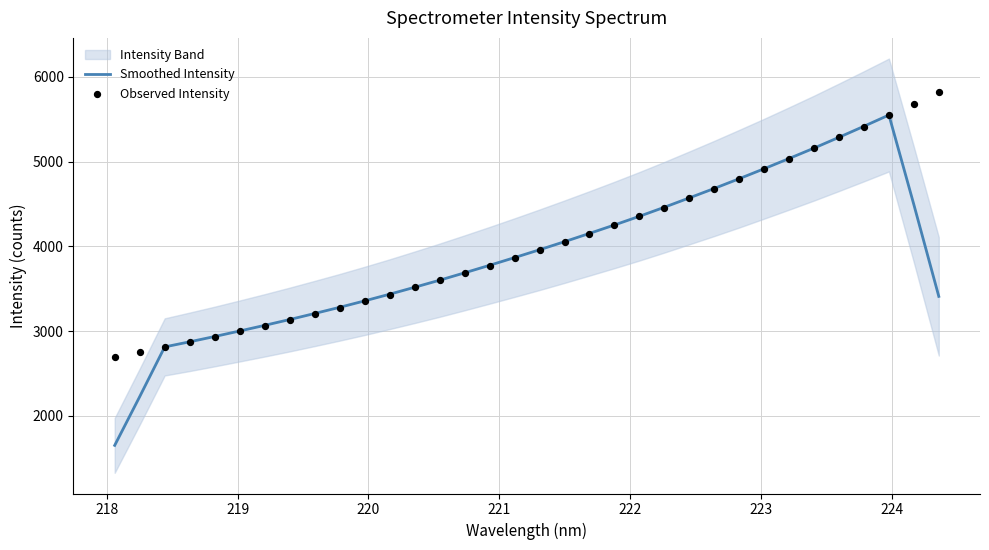

Which series has the largest total across all categories?

Observed Intensity